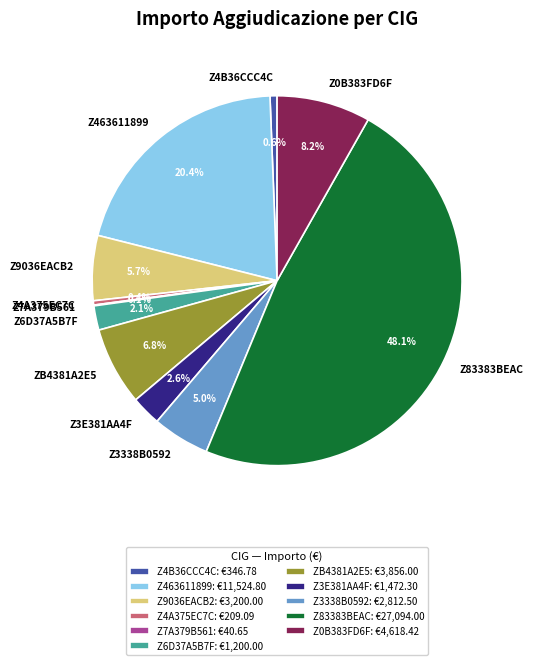

Between Z0B383FD6F and Z3338B0592, which is larger?

Z0B383FD6F